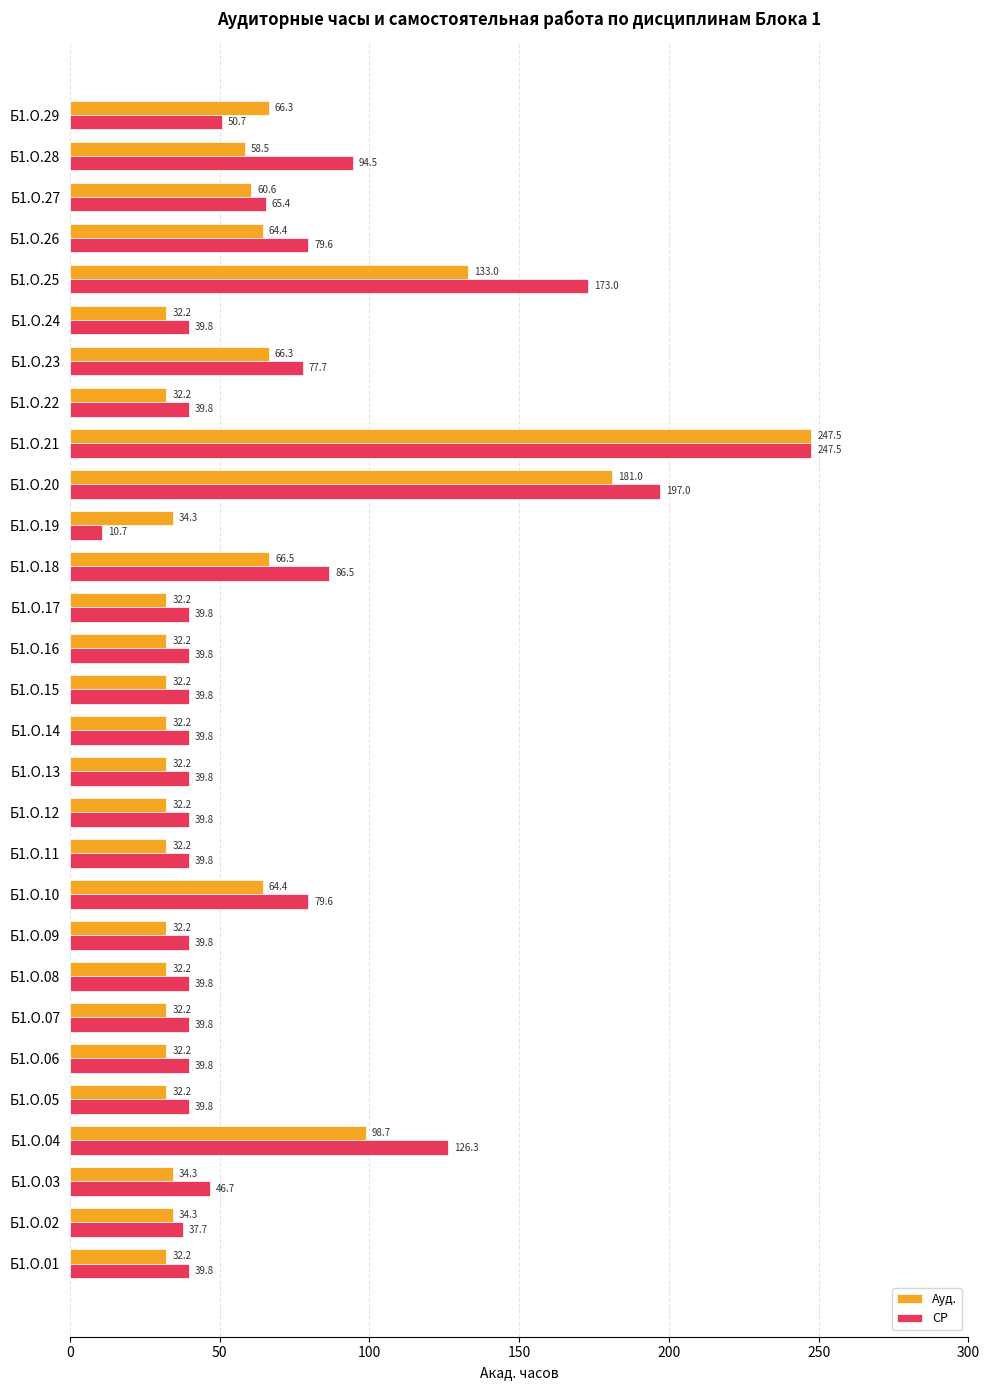

Count the number of data series in this chart.

2